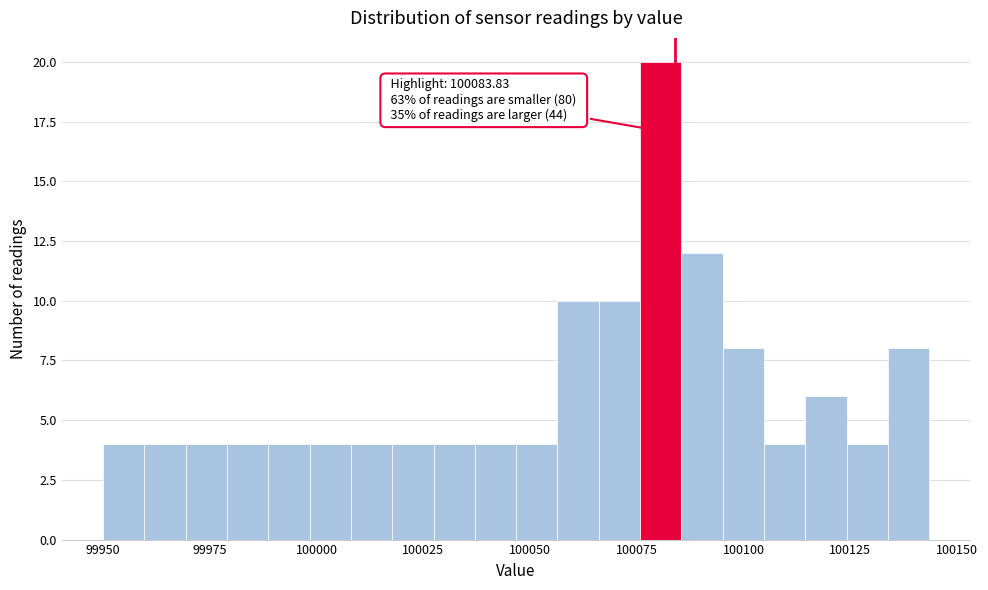

Read against the x-axis, roughly where is the centre of the tallest bar?

100080